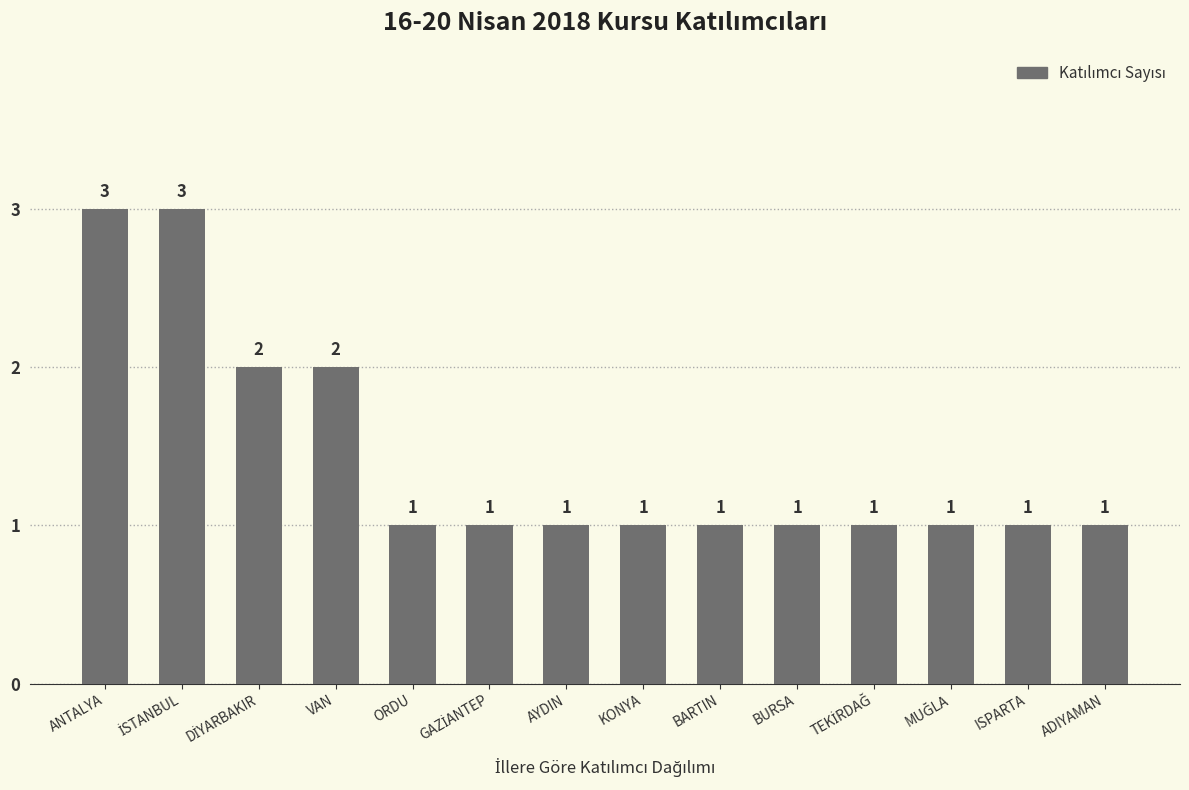

What is the value of the 14th bar from the left?

1